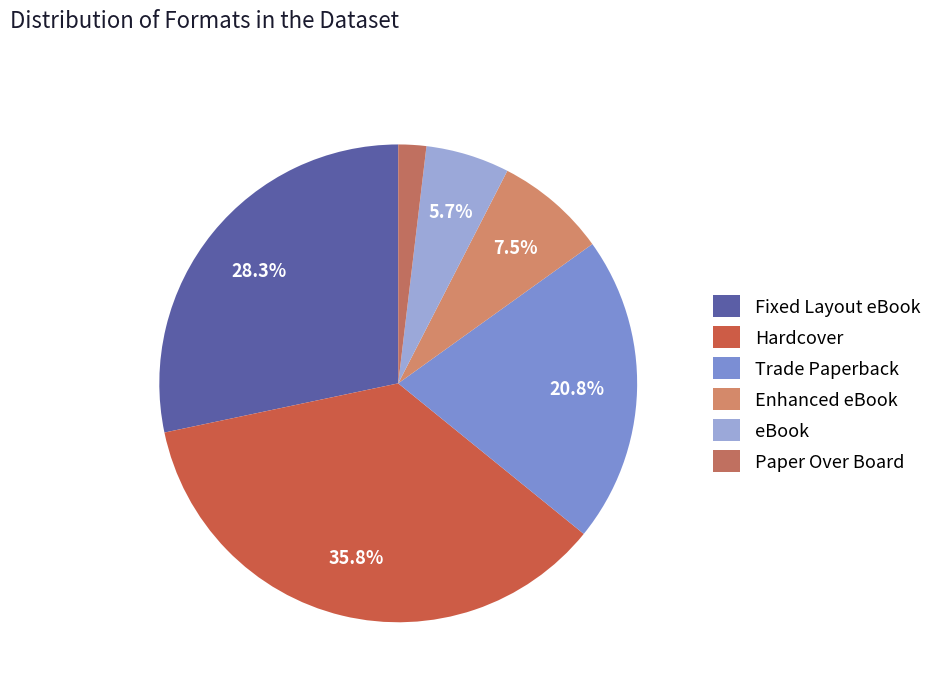

Rank the categories by value from highest to lowest.

Hardcover, Fixed Layout eBook, Trade Paperback, Enhanced eBook, eBook, Paper Over Board